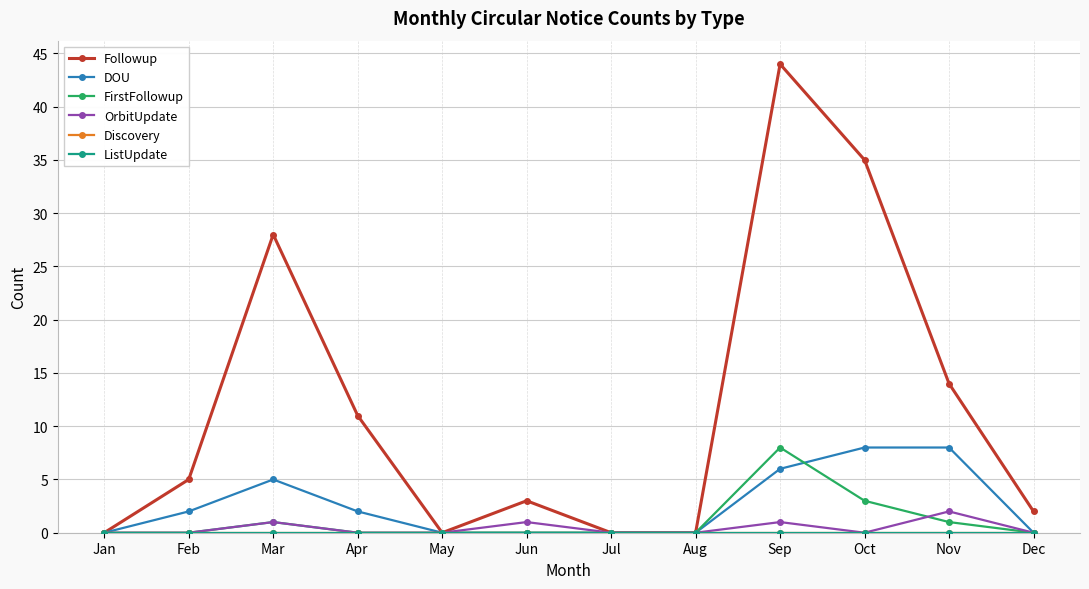

Does the chart have visible grid lines?

Yes